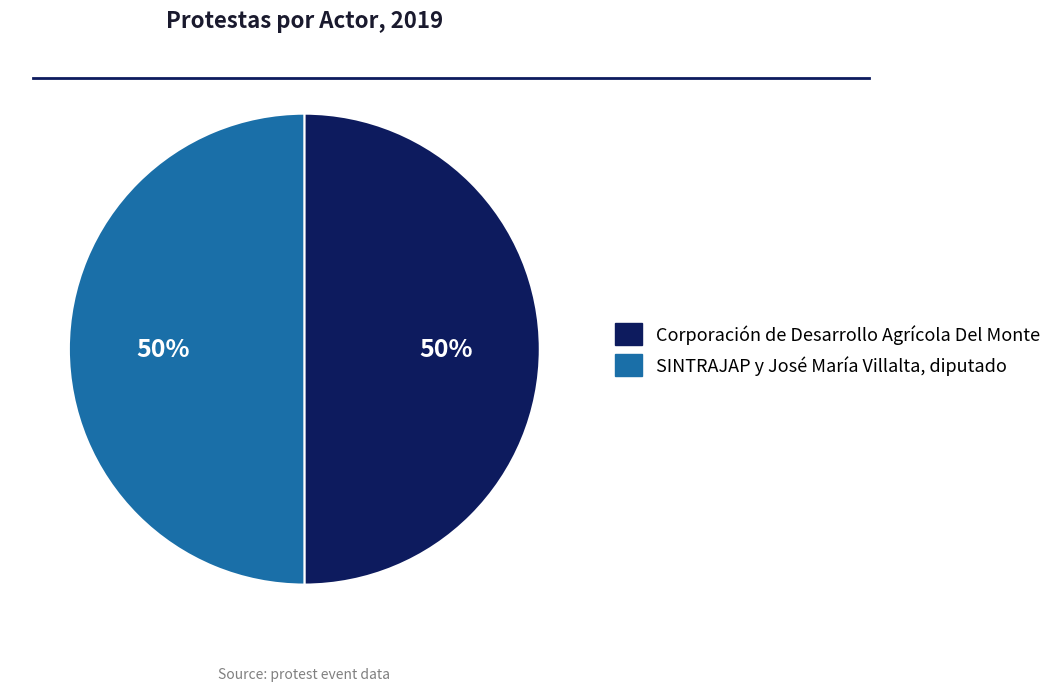

Is the sum of SINTRAJAP y José María Villalta, diputado and Corporación de Desarrollo Agrícola Del Monte greater than half?

Yes